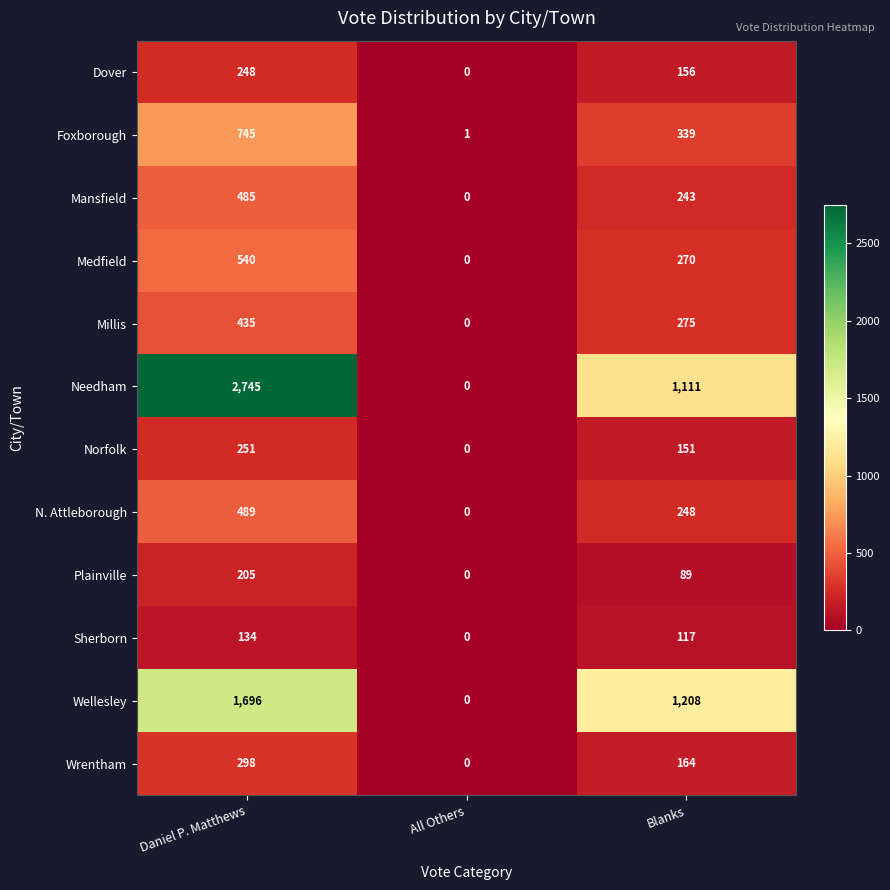

Rank the categories by Wellesley value from highest to lowest.

Daniel P. Matthews, Blanks, All Others